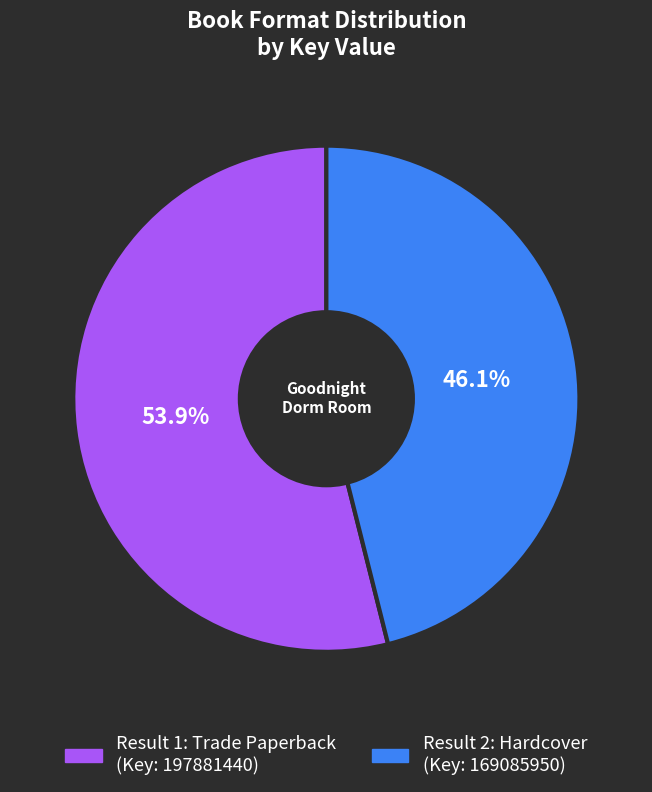

Is there a majority slice in this chart?

Yes